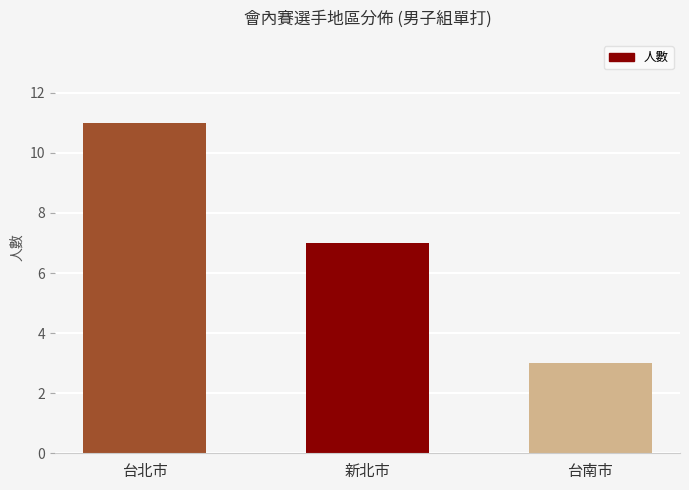

How many bars are there in total?

3